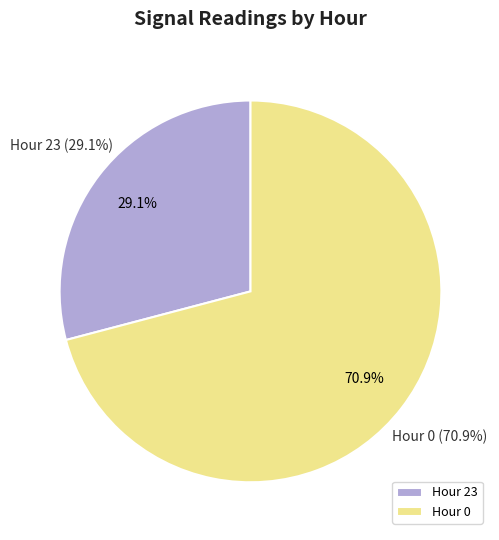

Is Hour 0 the majority of the pie?

Yes